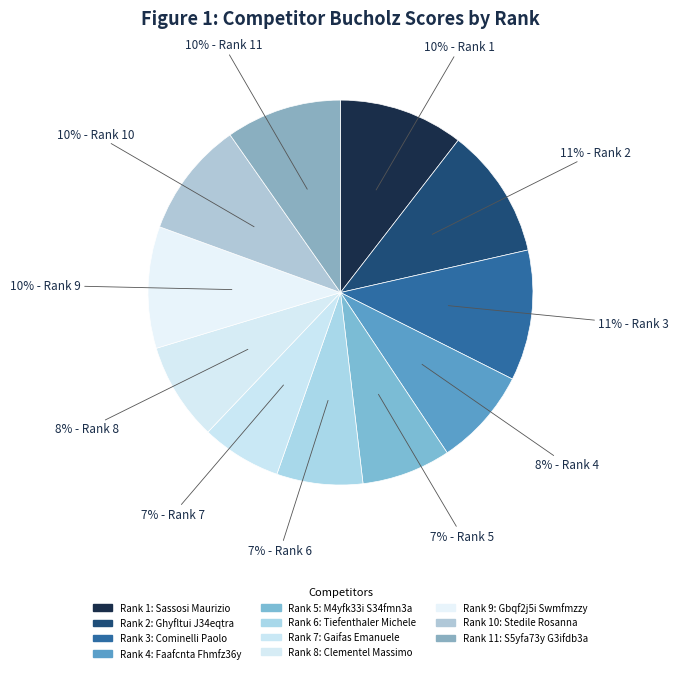

Count the number of slices in the pie.

11